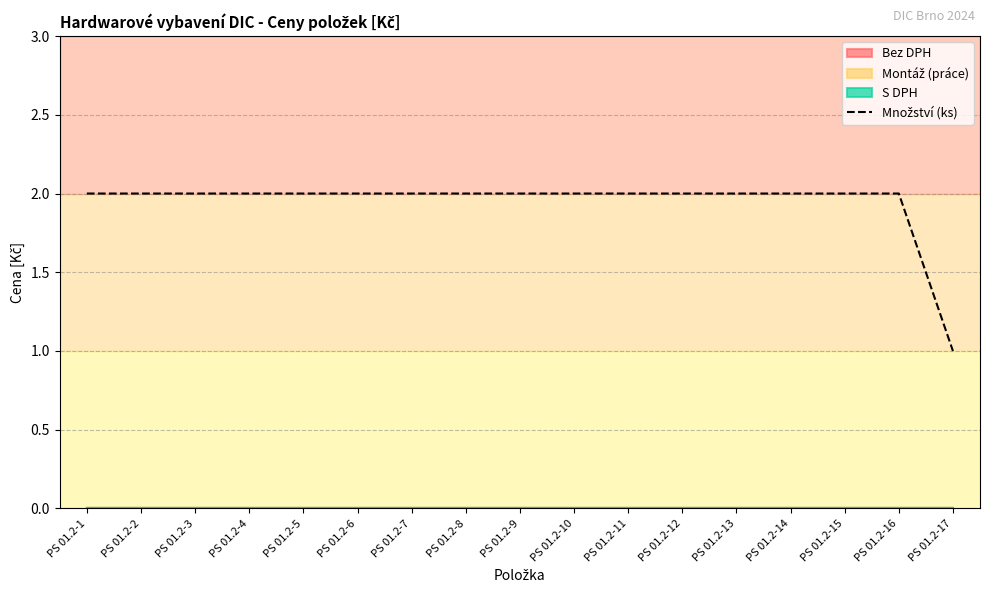

Rank the categories by value from lowest to highest.

PS 01.2-17, PS 01.2-1, PS 01.2-2, PS 01.2-3, PS 01.2-4, PS 01.2-5, PS 01.2-6, PS 01.2-7, PS 01.2-8, PS 01.2-9, PS 01.2-10, PS 01.2-11, PS 01.2-12, PS 01.2-13, PS 01.2-14, PS 01.2-15, PS 01.2-16